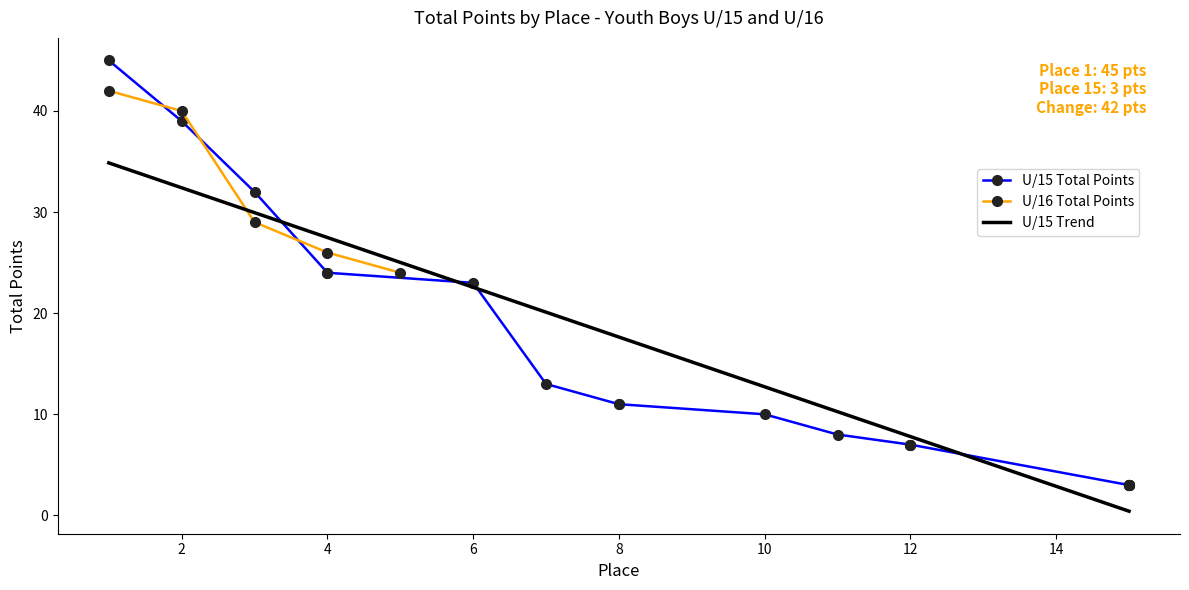

What is the highest value of the U/16 Total Points series?

42